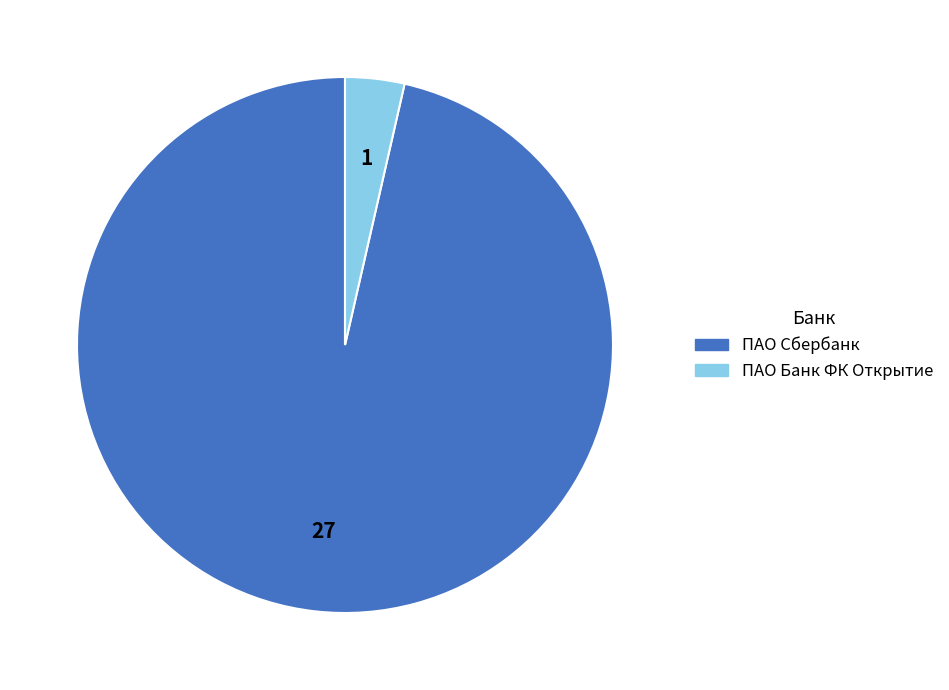

Does ПАО Банк ФК Открытие account for over 50% of the chart?

No